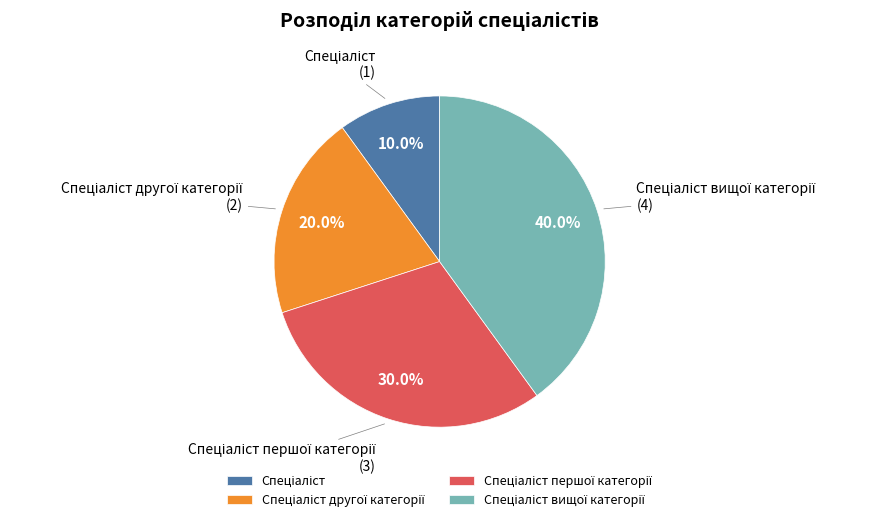

To the nearest percent, what is the difference between the largest and smallest slice percentages?

30%